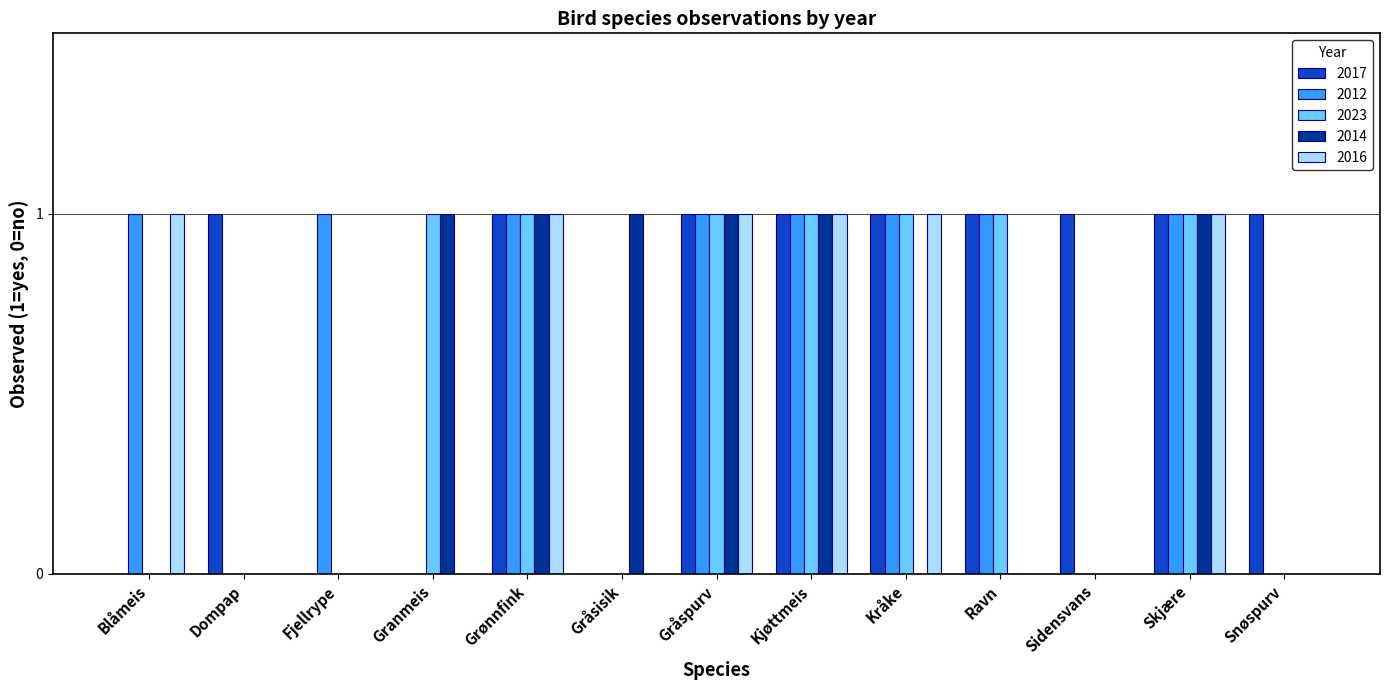

What is the spread (max minus min) of values at Dompap?

1